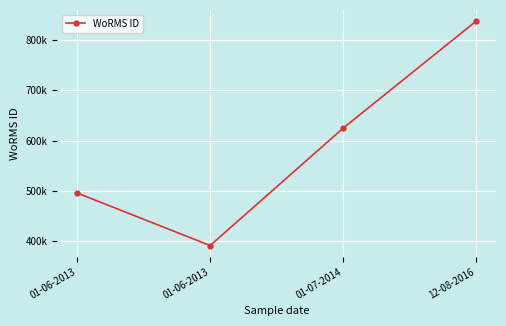

Rank the categories by value from lowest to highest.

01-06-2013, 01-06-2013, 01-07-2014, 12-08-2016